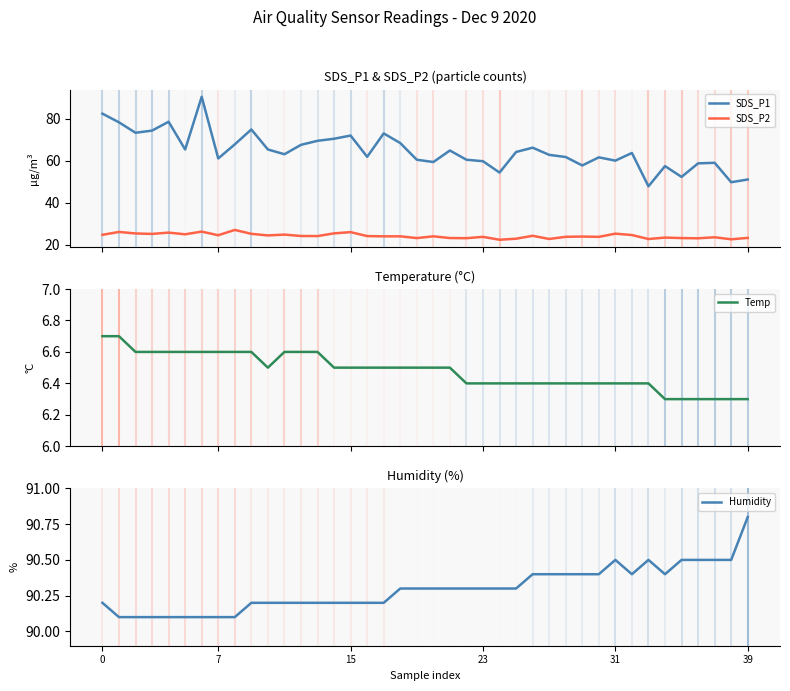

What are all the series names shown in the legend?

SDS_P1, SDS_P2, Temp, Humidity